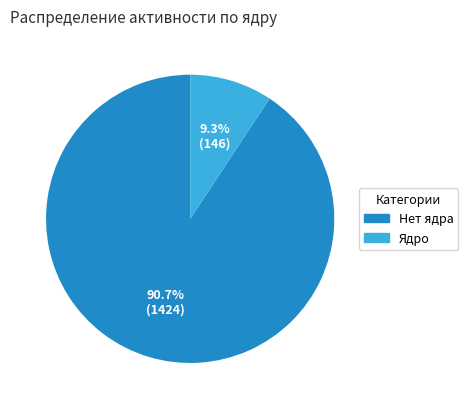

Is there a majority slice in this chart?

Yes